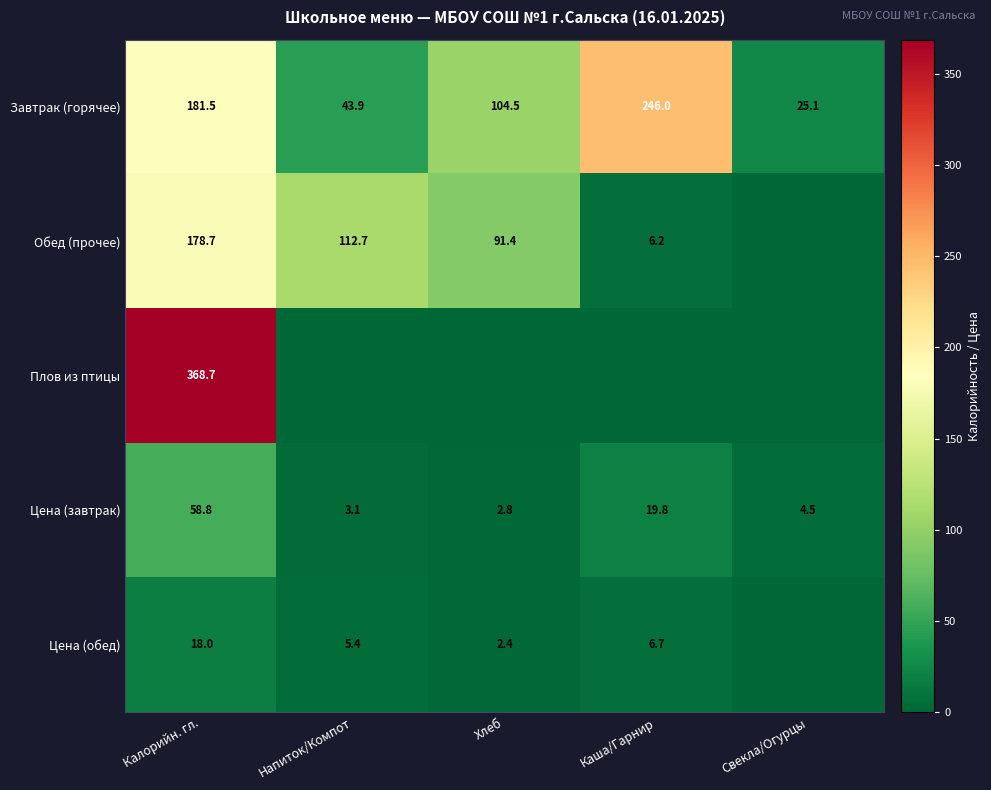

What is the minimum value for Завтрак (горячее)?

25.1